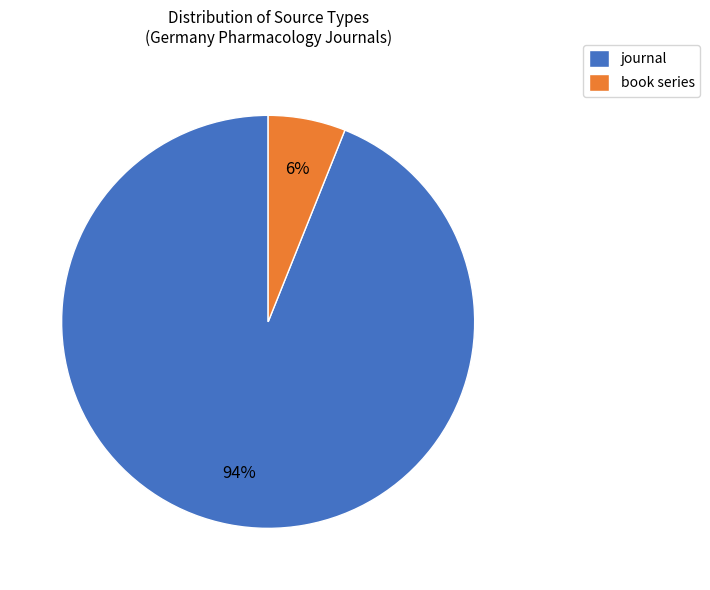

The journal slice represents 94% of the pie. True or false?

True